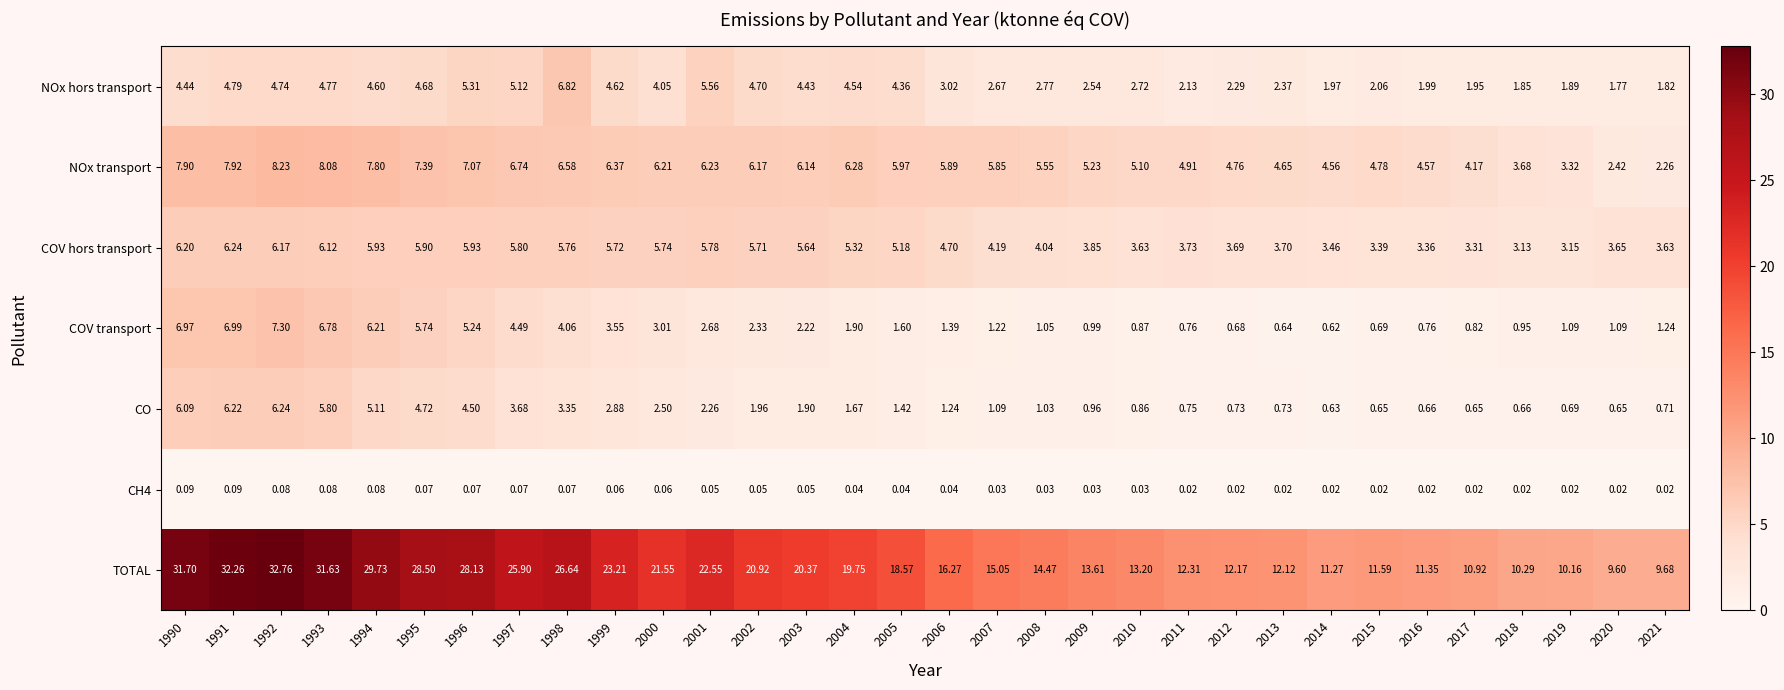

Is the value of COV hors transport at 1997 greater than the value of CH4 at 1999?

Yes